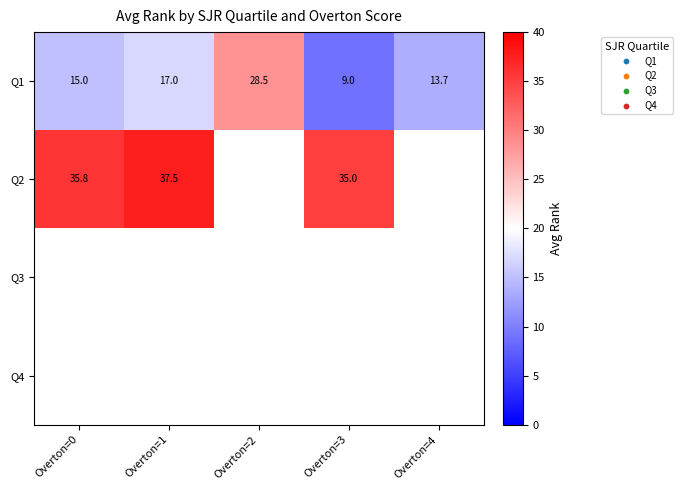

What is the lowest value of the Q1 series?

9.0